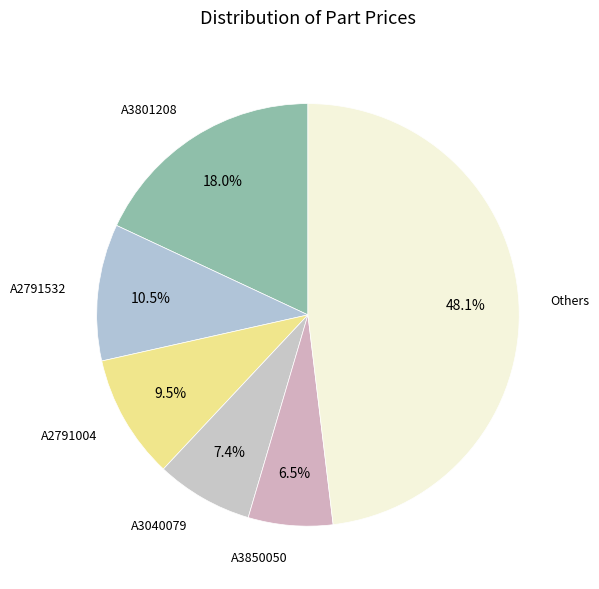

Is there a majority slice in this chart?

No